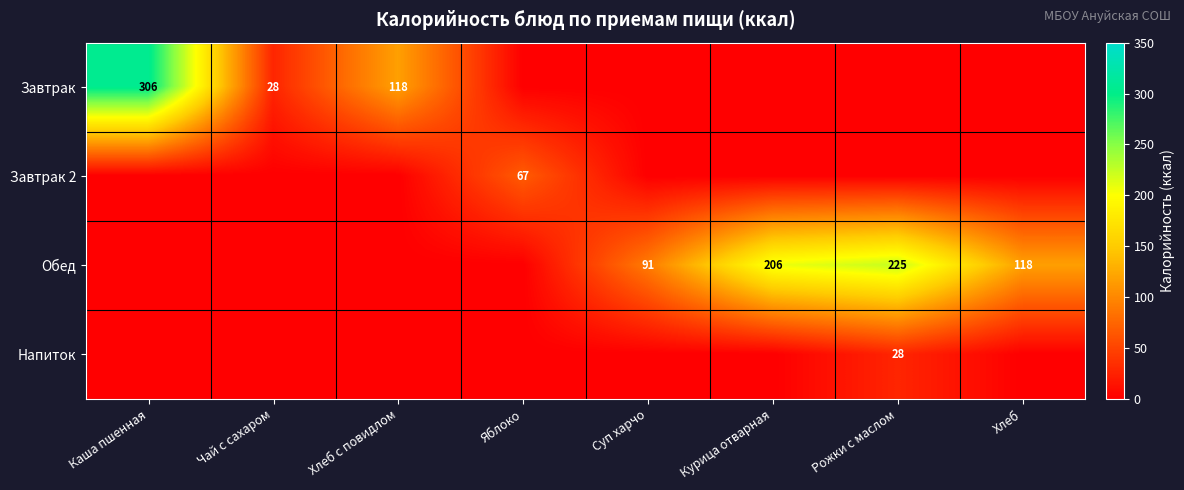

How many distinct data groups are displayed?

4